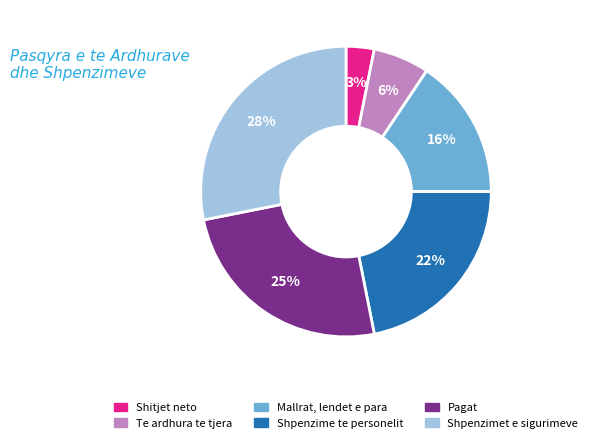

What percentage is the Pagat slice, to the nearest percent?

25%